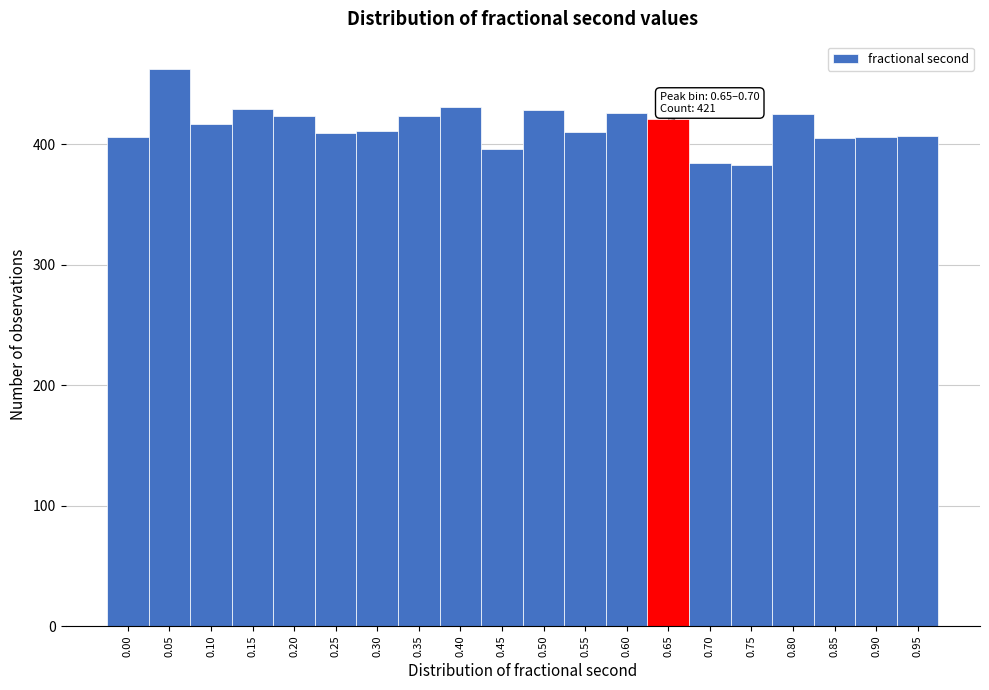

What is the ratio of the value at 0.10 to the value at 0.45?

1.1